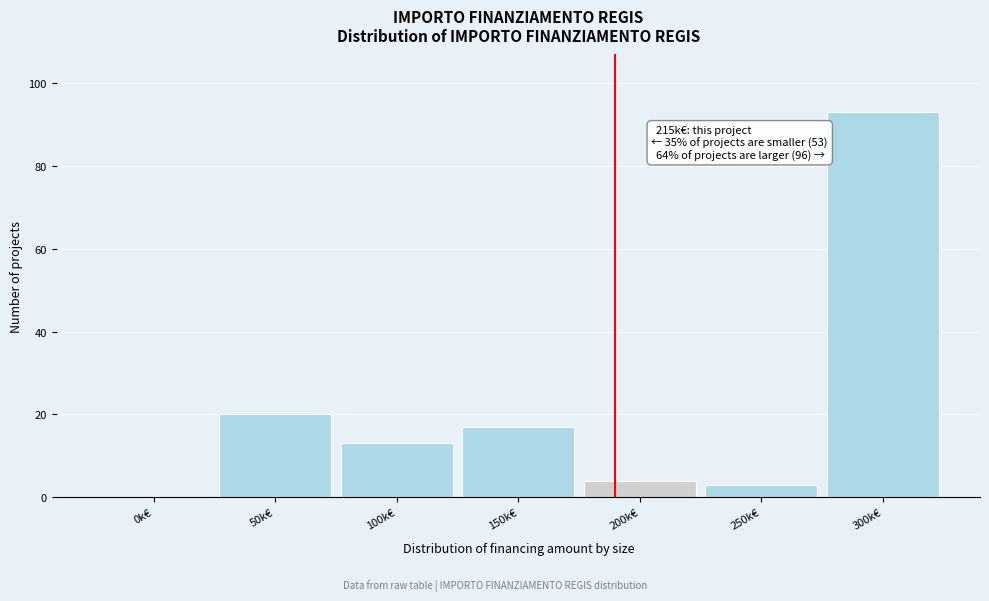

Reading left to right, transcribe all the data shown in this chart.

0k€=0	50k€=20	100k€=13	150k€=17	200k€=4	250k€=3	300k€=93